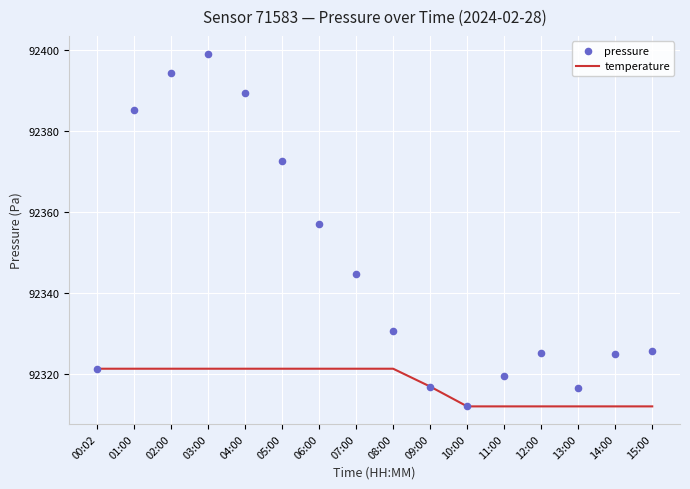

Which series has the largest total across all categories?

pressure